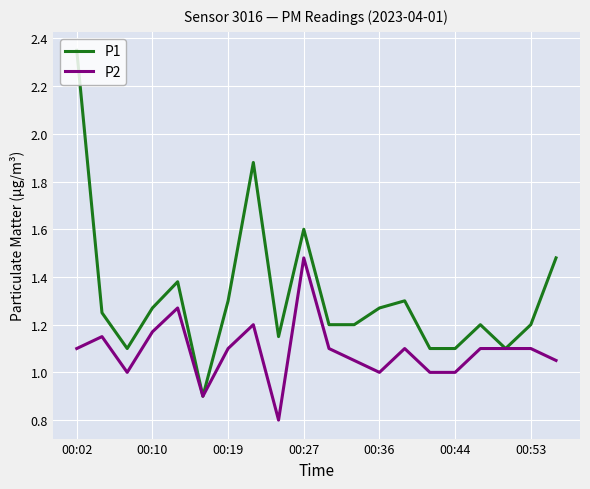

Rank the series by their average value, from highest to lowest.

P1, P2